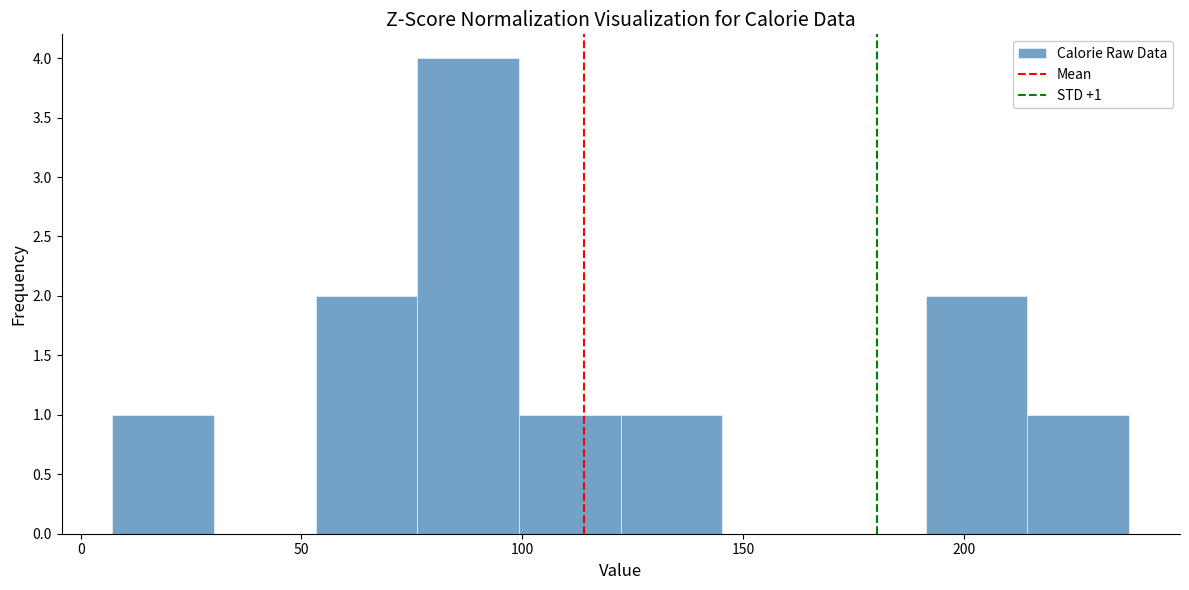

Which range on the x-axis has the tallest bar?

75 to 100